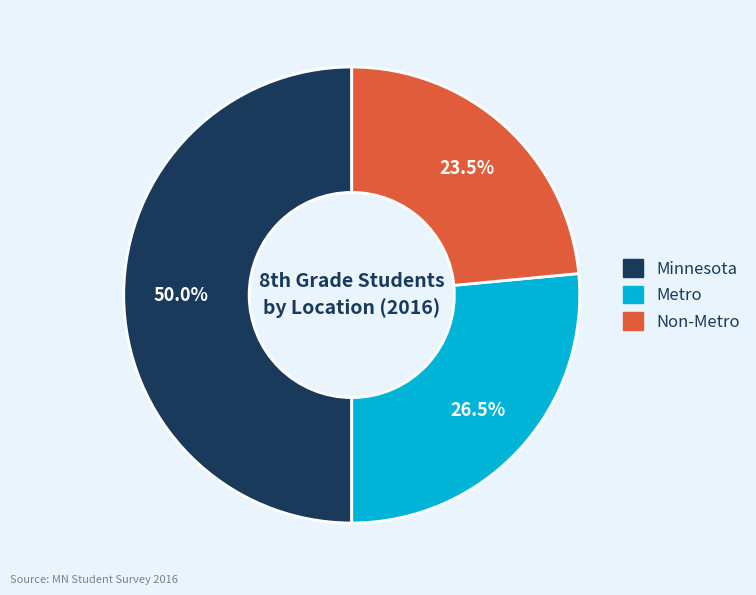

Which category has the smallest portion of the pie?

Non-Metro